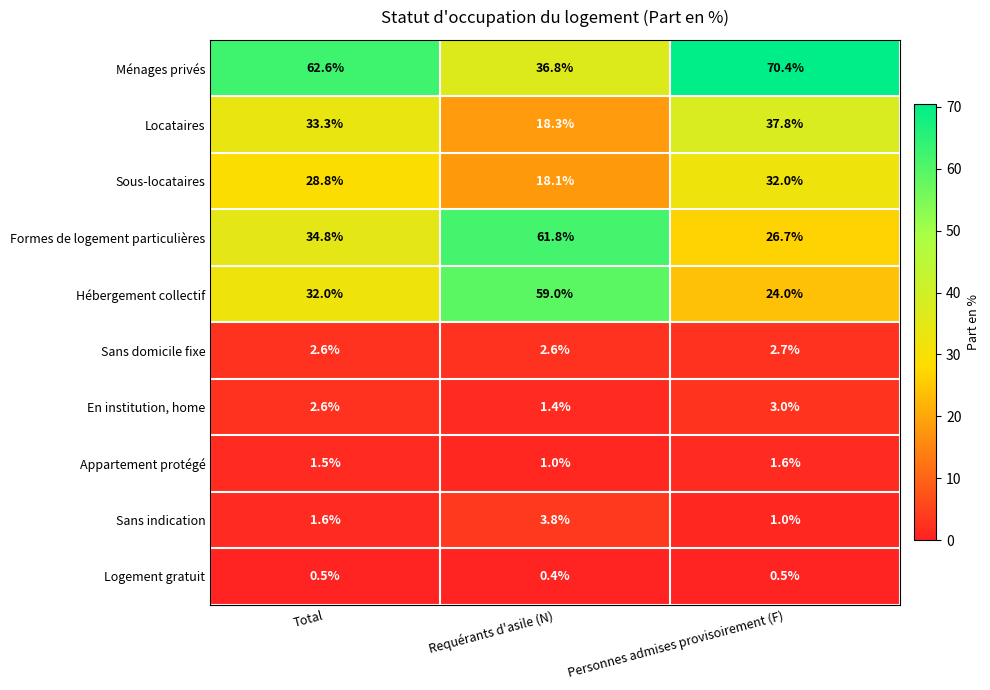

What is the greatest value displayed?

70.4